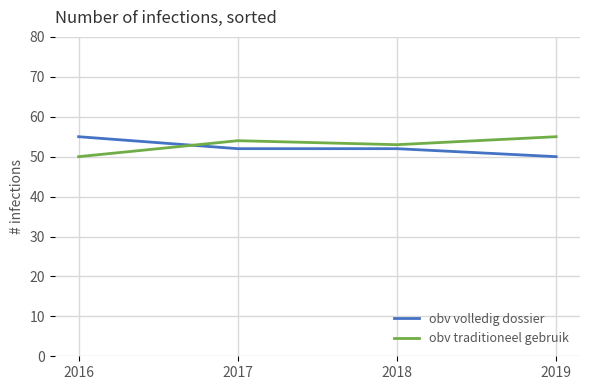

What is the difference between the highest and lowest values at 2019?

5